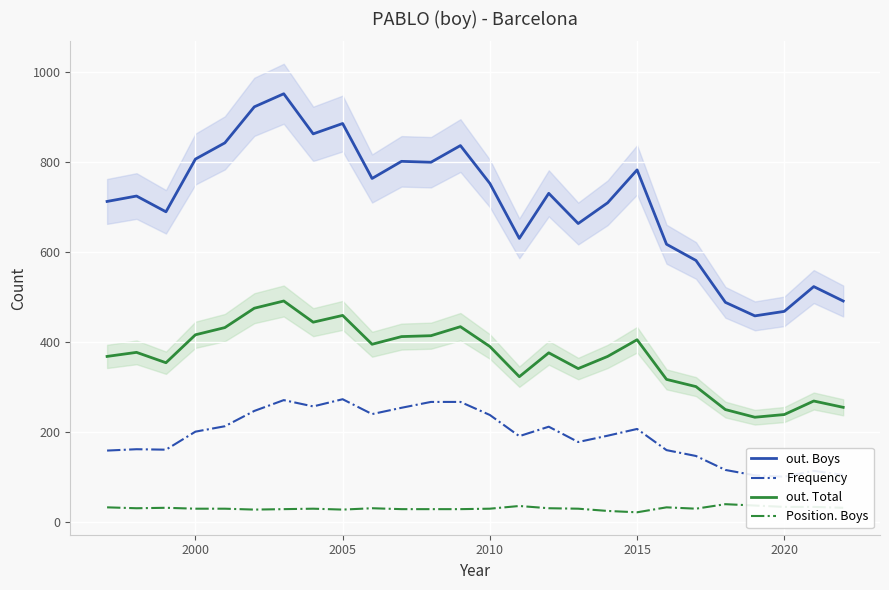

Does the chart display data point markers on the line(s)?

No